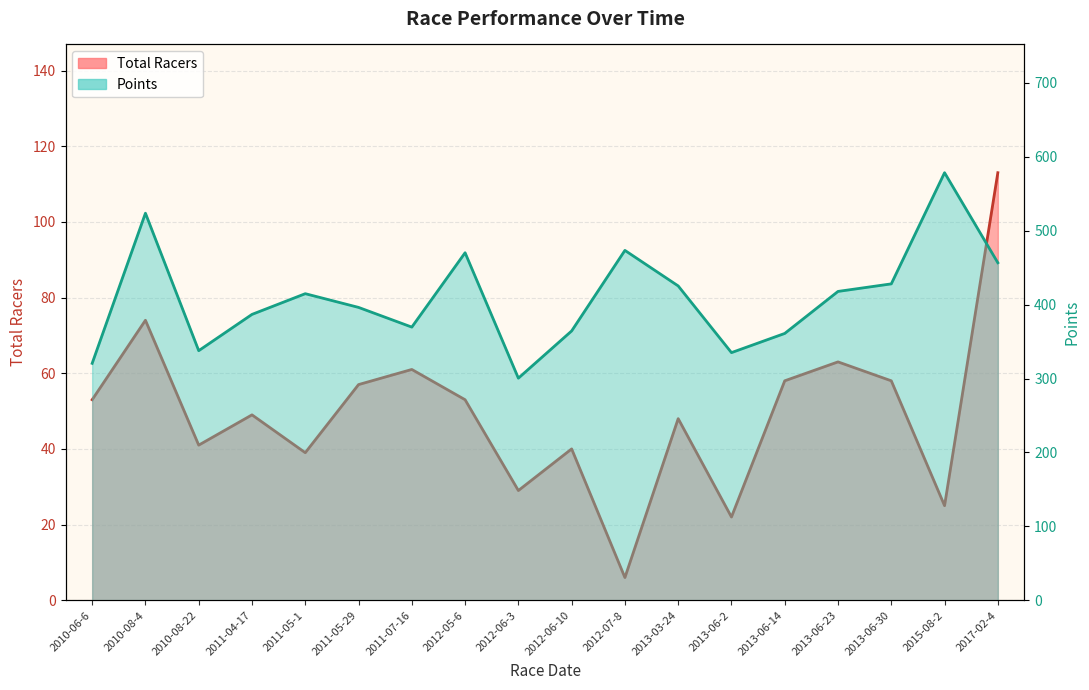

What is the spread (max minus min) of values at 2012-05-6?

417.2